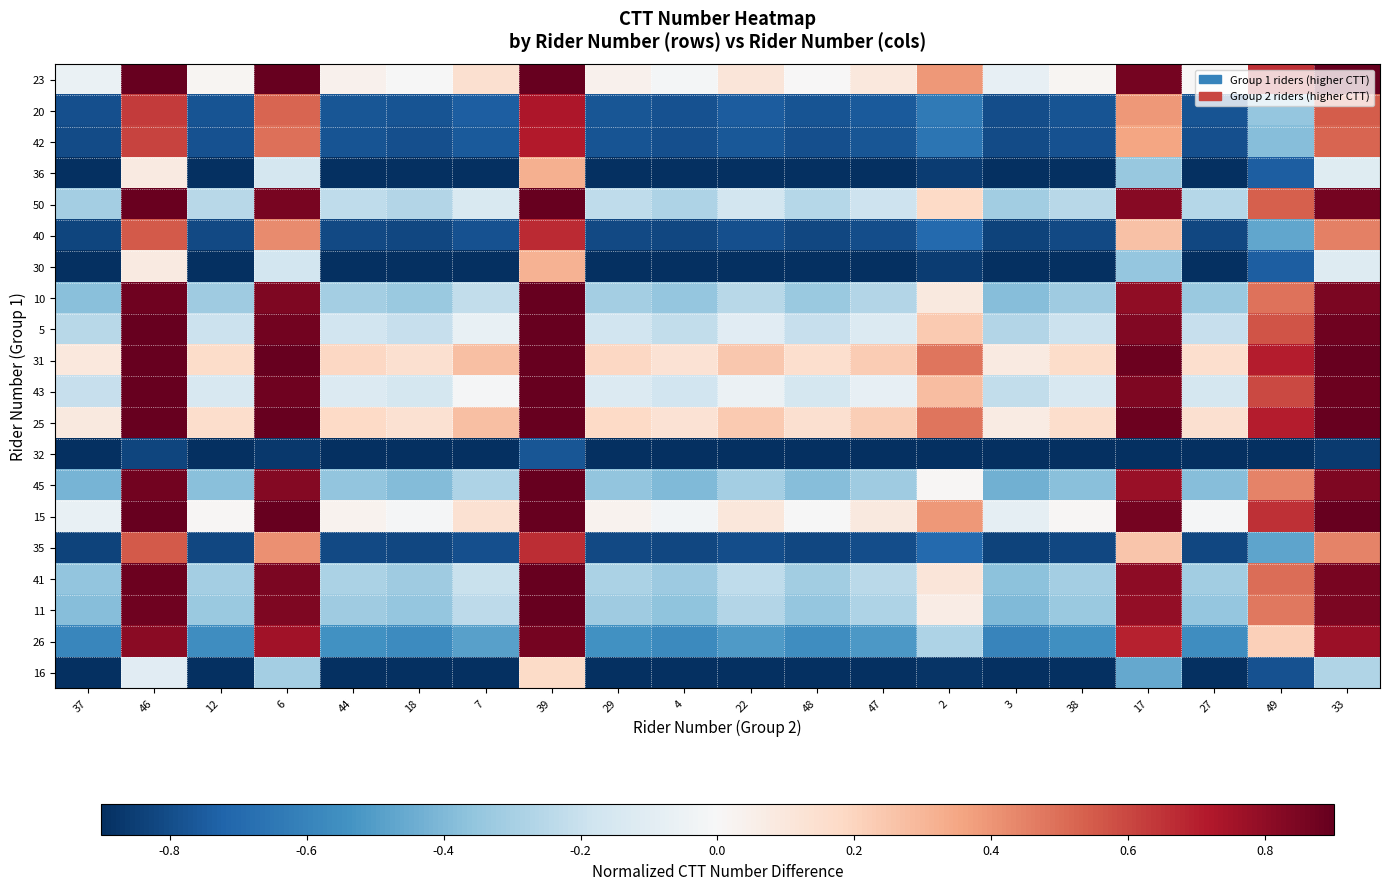

Reading left to right, list all the values displayed in this chart.

23: 37=-0.1	46=0.9	12=0.0	6=0.9	44=0.0	18=-0.0	7=0.1	39=0.9	29=0.0	4=-0.0	22=0.1	48=0.0	47=0.1	2=0.4	3=-0.1	38=0.0	17=0.9	27=0.0	49=0.7	33=0.9
20: 37=-0.8	46=0.6	12=-0.8	6=0.5	44=-0.8	18=-0.8	7=-0.7	39=0.7	29=-0.8	4=-0.8	22=-0.8	48=-0.8	47=-0.8	2=-0.6	3=-0.8	38=-0.8	17=0.4	27=-0.8	49=-0.4	33=0.5
42: 37=-0.8	46=0.6	12=-0.8	6=0.5	44=-0.8	18=-0.8	7=-0.8	39=0.7	29=-0.8	4=-0.8	22=-0.8	48=-0.8	47=-0.8	2=-0.7	3=-0.8	38=-0.8	17=0.4	27=-0.8	49=-0.4	33=0.5
36: 37=-0.9	46=0.1	12=-0.9	6=-0.2	44=-0.9	18=-0.9	7=-0.9	39=0.3	29=-0.9	4=-0.9	22=-0.9	48=-0.9	47=-0.9	2=-0.9	3=-0.9	38=-0.9	17=-0.3	27=-0.9	49=-0.7	33=-0.1
50: 37=-0.3	46=0.9	12=-0.2	6=0.9	44=-0.2	18=-0.3	7=-0.1	39=0.9	29=-0.2	4=-0.3	22=-0.2	48=-0.3	47=-0.2	2=0.2	3=-0.3	38=-0.2	17=0.8	27=-0.3	49=0.5	33=0.9
40: 37=-0.8	46=0.6	12=-0.8	6=0.4	44=-0.8	18=-0.8	7=-0.8	39=0.7	29=-0.8	4=-0.8	22=-0.8	48=-0.8	47=-0.8	2=-0.7	3=-0.8	38=-0.8	17=0.3	27=-0.8	49=-0.5	33=0.5
30: 37=-0.9	46=0.1	12=-0.9	6=-0.2	44=-0.9	18=-0.9	7=-0.9	39=0.3	29=-0.9	4=-0.9	22=-0.9	48=-0.9	47=-0.9	2=-0.9	3=-0.9	38=-0.9	17=-0.3	27=-0.9	49=-0.7	33=-0.1
10: 37=-0.4	46=0.9	12=-0.3	6=0.8	44=-0.3	18=-0.3	7=-0.2	39=0.9	29=-0.3	4=-0.3	22=-0.3	48=-0.3	47=-0.3	2=0.1	3=-0.4	38=-0.3	17=0.8	27=-0.3	49=0.5	33=0.8
5: 37=-0.3	46=0.9	12=-0.2	6=0.9	44=-0.2	18=-0.2	7=-0.1	39=0.9	29=-0.2	4=-0.2	22=-0.1	48=-0.2	47=-0.1	2=0.2	3=-0.3	38=-0.2	17=0.8	27=-0.2	49=0.6	33=0.9
31: 37=0.1	46=0.9	12=0.2	6=0.9	44=0.2	18=0.1	7=0.3	39=0.9	29=0.2	4=0.1	22=0.2	48=0.1	47=0.2	2=0.5	3=0.1	38=0.2	17=0.9	27=0.1	49=0.7	33=0.9
43: 37=-0.2	46=0.9	12=-0.1	6=0.9	44=-0.1	18=-0.2	7=-0.0	39=0.9	29=-0.1	4=-0.2	22=-0.1	48=-0.2	47=-0.1	2=0.3	3=-0.2	38=-0.1	17=0.8	27=-0.2	49=0.6	33=0.9
25: 37=0.1	46=0.9	12=0.2	6=0.9	44=0.2	18=0.1	7=0.3	39=0.9	29=0.2	4=0.1	22=0.2	48=0.1	47=0.2	2=0.5	3=0.1	38=0.2	17=0.9	27=0.1	49=0.7	33=0.9
32: 37=-1.0	46=-0.8	12=-1.0	6=-0.9	44=-1.0	18=-1.0	7=-1.0	39=-0.8	29=-1.0	4=-1.0	22=-1.0	48=-1.0	47=-1.0	2=-1.0	3=-1.0	38=-1.0	17=-0.9	27=-1.0	49=-1.0	33=-0.9
45: 37=-0.4	46=0.9	12=-0.4	6=0.8	44=-0.4	18=-0.4	7=-0.3	39=0.9	29=-0.4	4=-0.4	22=-0.3	48=-0.4	47=-0.3	2=0.0	3=-0.4	38=-0.4	17=0.8	27=-0.4	49=0.4	33=0.8
15: 37=-0.1	46=0.9	12=0.0	6=0.9	44=0.0	18=-0.0	7=0.1	39=0.9	29=0.0	4=-0.0	22=0.1	48=-0.0	47=0.1	2=0.4	3=-0.1	38=0.0	17=0.9	27=-0.0	49=0.7	33=0.9
35: 37=-0.8	46=0.5	12=-0.8	6=0.4	44=-0.8	18=-0.8	7=-0.8	39=0.7	29=-0.8	4=-0.8	22=-0.8	48=-0.8	47=-0.8	2=-0.7	3=-0.8	38=-0.8	17=0.3	27=-0.8	49=-0.5	33=0.4
41: 37=-0.4	46=0.9	12=-0.3	6=0.8	44=-0.3	18=-0.3	7=-0.2	39=0.9	29=-0.3	4=-0.3	22=-0.2	48=-0.3	47=-0.2	2=0.1	3=-0.4	38=-0.3	17=0.8	27=-0.3	49=0.5	33=0.9
11: 37=-0.4	46=0.9	12=-0.3	6=0.8	44=-0.3	18=-0.4	7=-0.2	39=0.9	29=-0.3	4=-0.4	22=-0.3	48=-0.3	47=-0.3	2=0.1	3=-0.4	38=-0.3	17=0.8	27=-0.3	49=0.5	33=0.8
26: 37=-0.6	46=0.8	12=-0.6	6=0.8	44=-0.5	18=-0.6	7=-0.5	39=0.9	29=-0.5	4=-0.6	22=-0.5	48=-0.6	47=-0.5	2=-0.3	3=-0.6	38=-0.6	17=0.7	27=-0.6	49=0.2	33=0.8
16: 37=-0.9	46=-0.1	12=-0.9	6=-0.3	44=-0.9	18=-0.9	7=-0.9	39=0.2	29=-0.9	4=-0.9	22=-0.9	48=-0.9	47=-0.9	2=-0.9	3=-0.9	38=-0.9	17=-0.5	27=-0.9	49=-0.8	33=-0.3